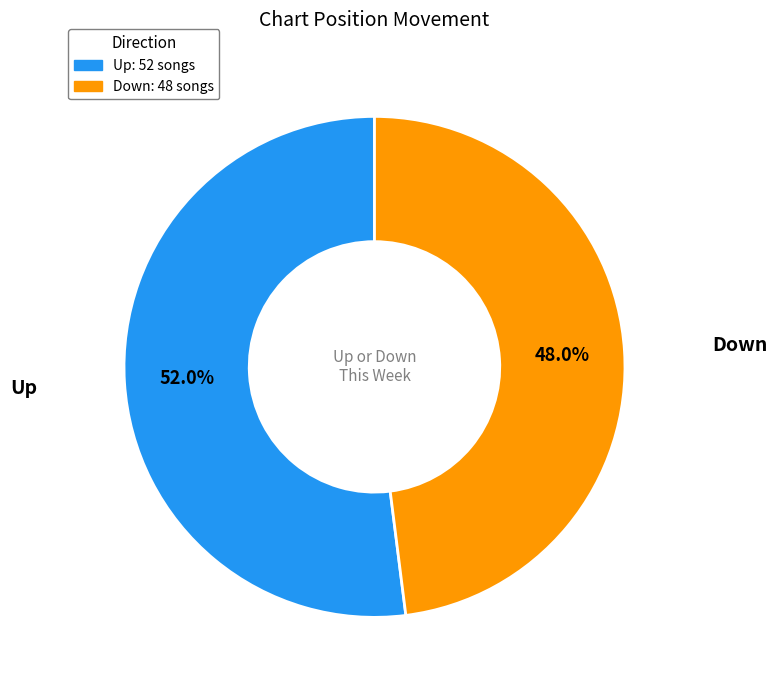

Is there any slice that represents more than half of the pie?

Yes